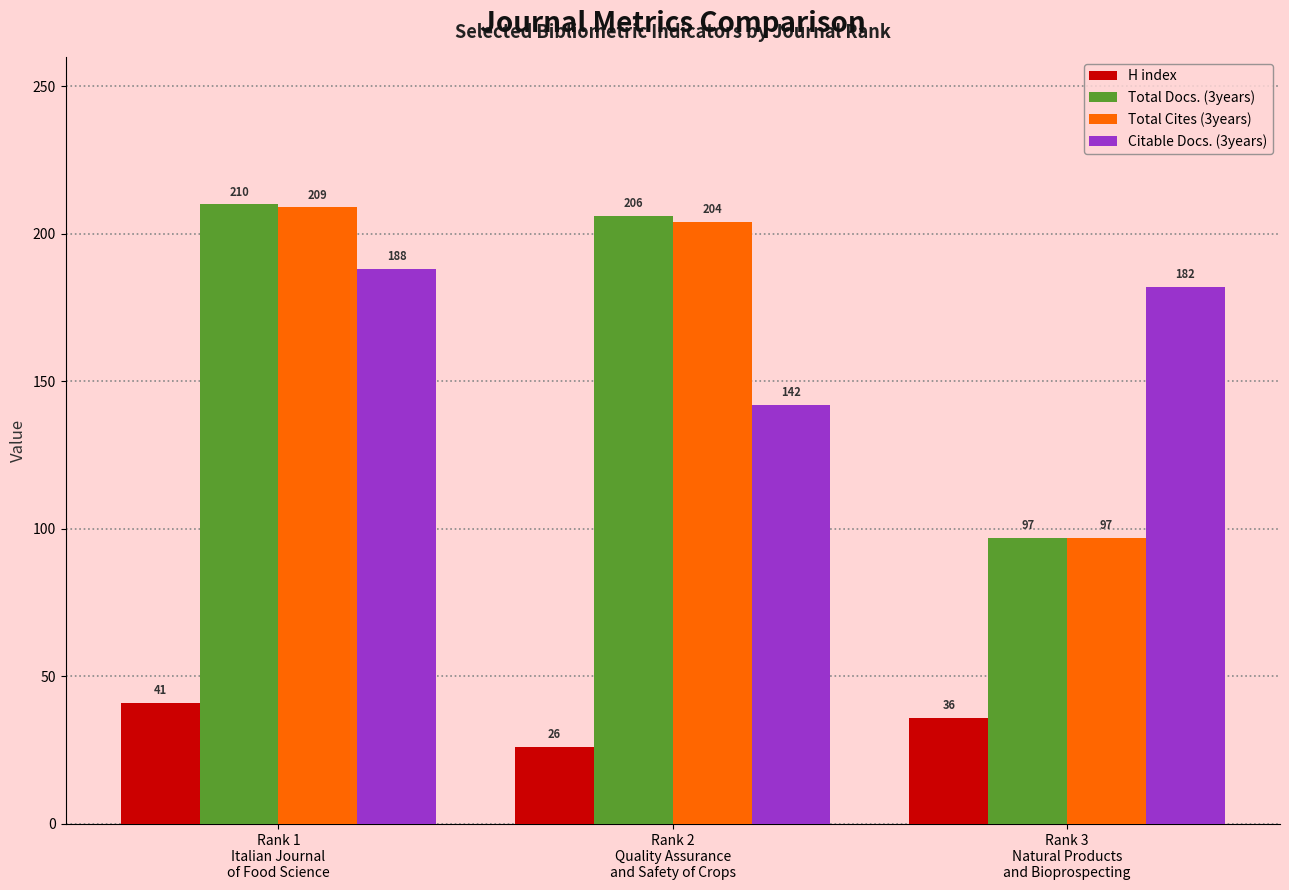

What is the difference between the Citable Docs. (3years) values at Rank 1
Italian Journal
of Food Science and Rank 3
Natural Products
and Bioprospecting?

6